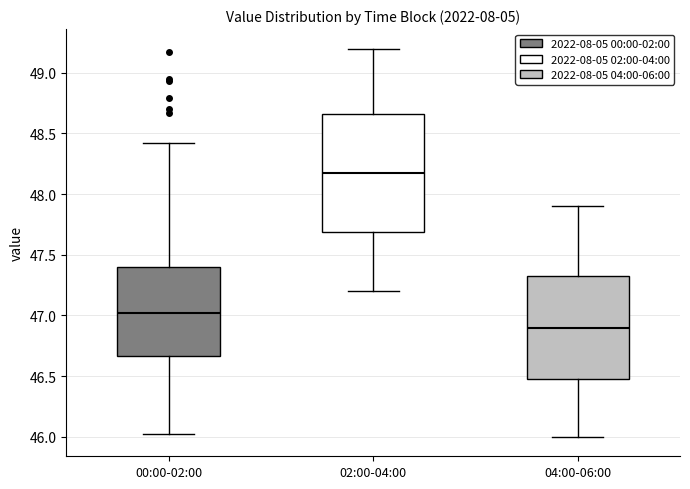

Reading left to right, transcribe this box plot: for each box, give where its median line is, the range the box spans, and where its two whiskers end, as read against the y-axis. The values are not printed on the chart, so give them approximately, as read against the axis.

00:00-02:00: median 47.00, box 46.65 to 47.40, whiskers 46.00 to 48.40
02:00-04:00: median 48.20, box 47.70 to 48.65, whiskers 47.20 to 49.20
04:00-06:00: median 46.90, box 46.50 to 47.35, whiskers 46.00 to 47.90